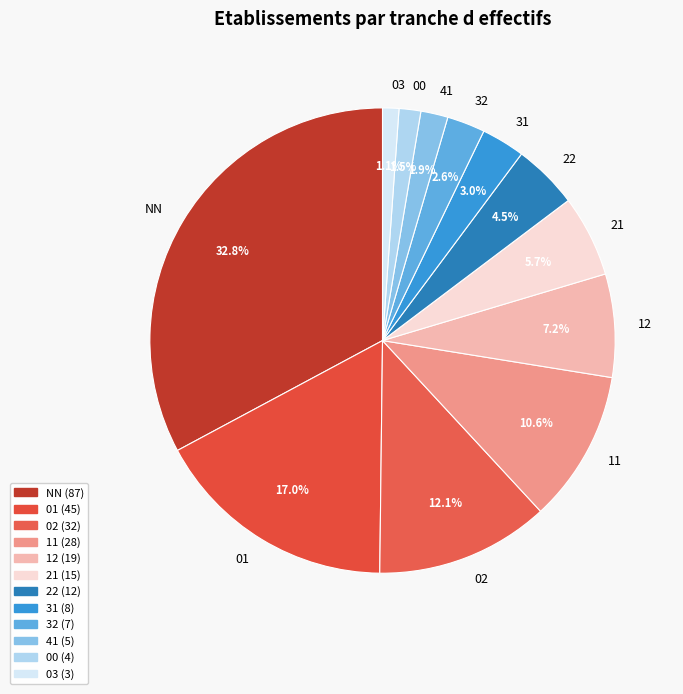

Which category has the biggest portion of the pie?

NN